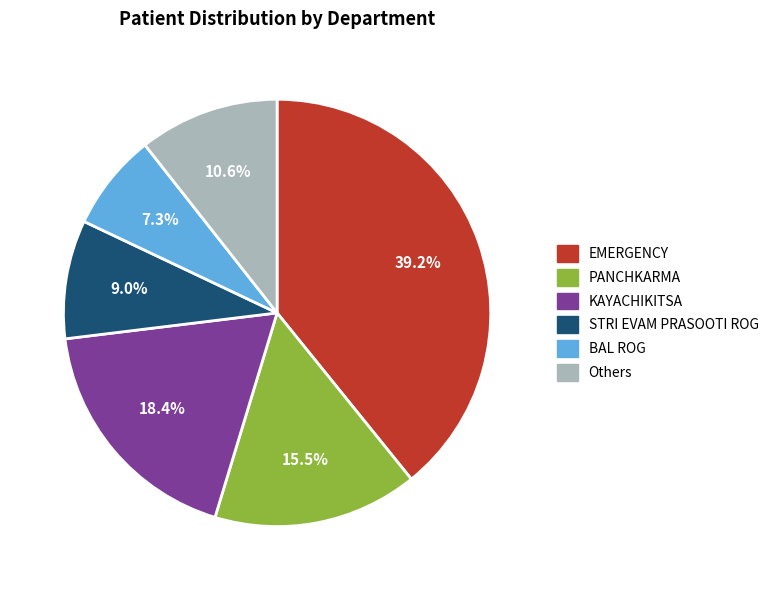

Does any single category account for the majority?

No